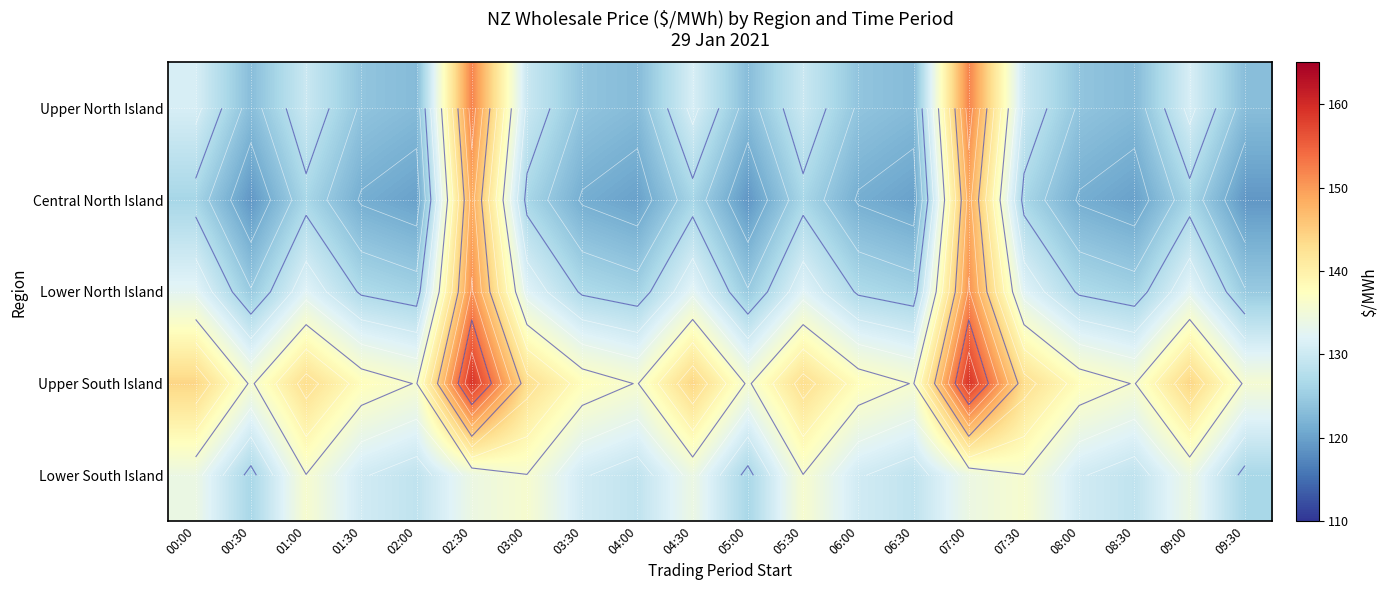

What is the highest value of the Upper South Island series?

159.2